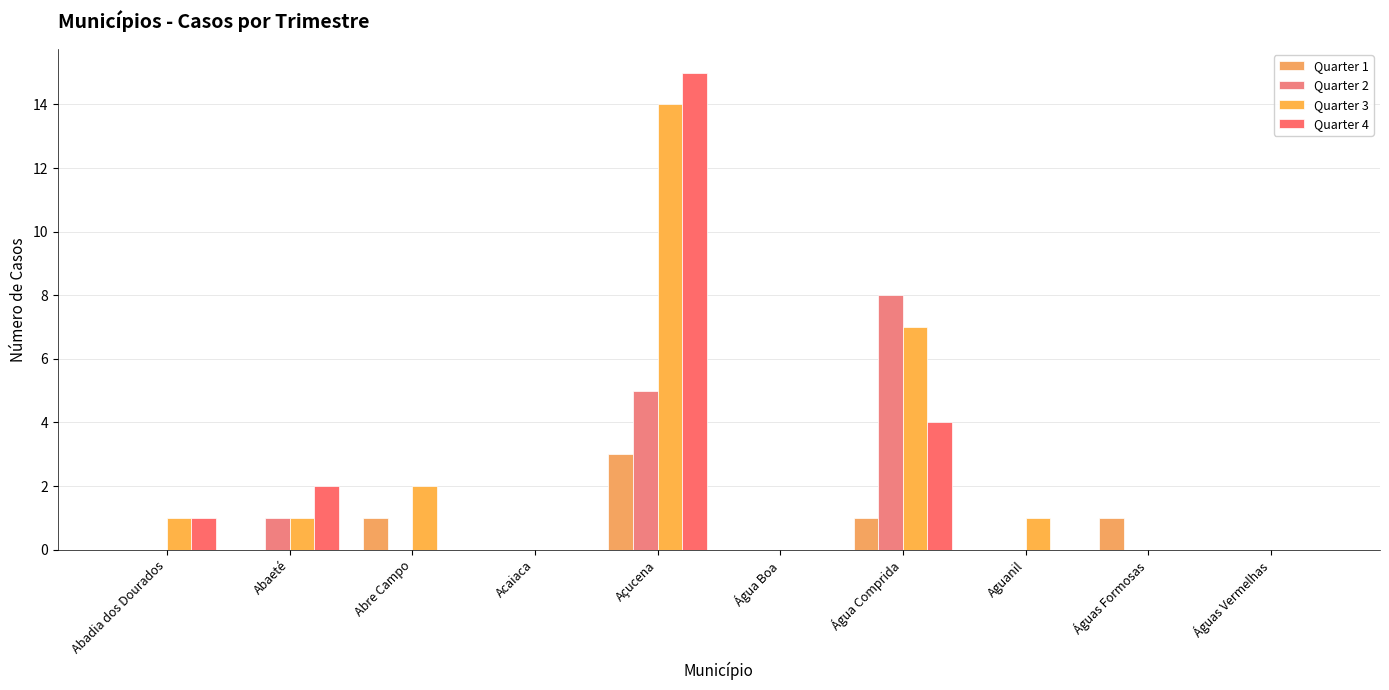

Are the bars horizontal?

No